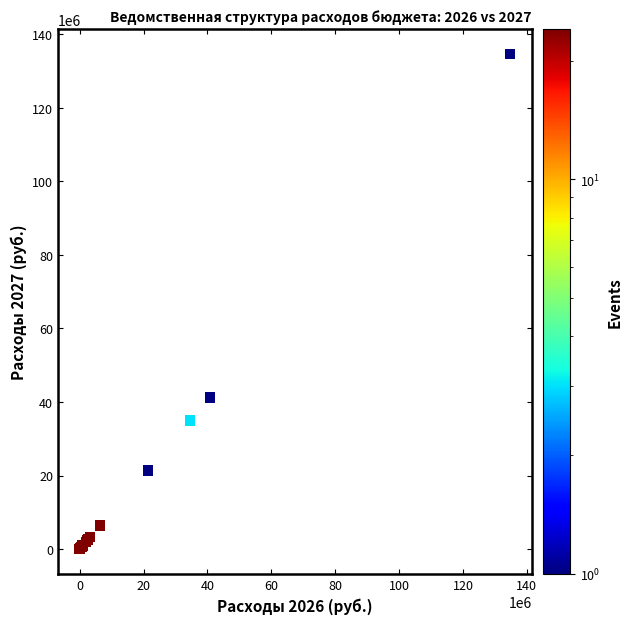

What Y value in the scatter plot is closest to 67310905?

41244694